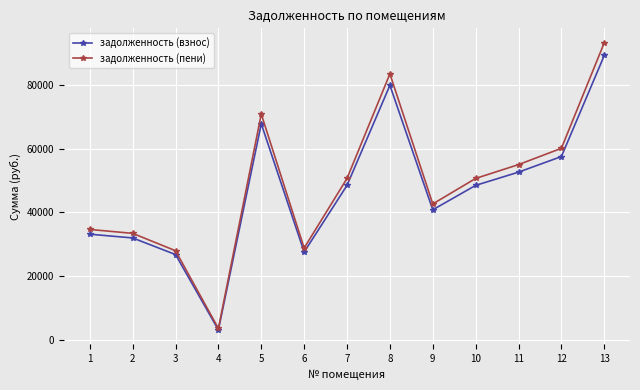

Where is the first local minimum for задолженность (пени)?

4